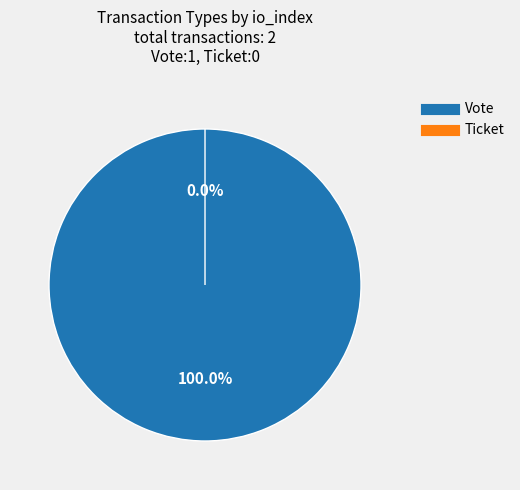

Rank the categories by value from lowest to highest.

Ticket, Vote